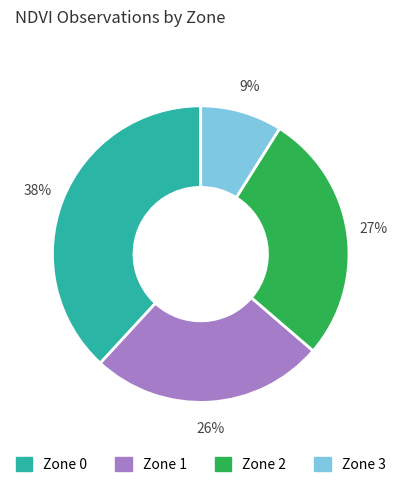

Count the number of slices in the pie.

4